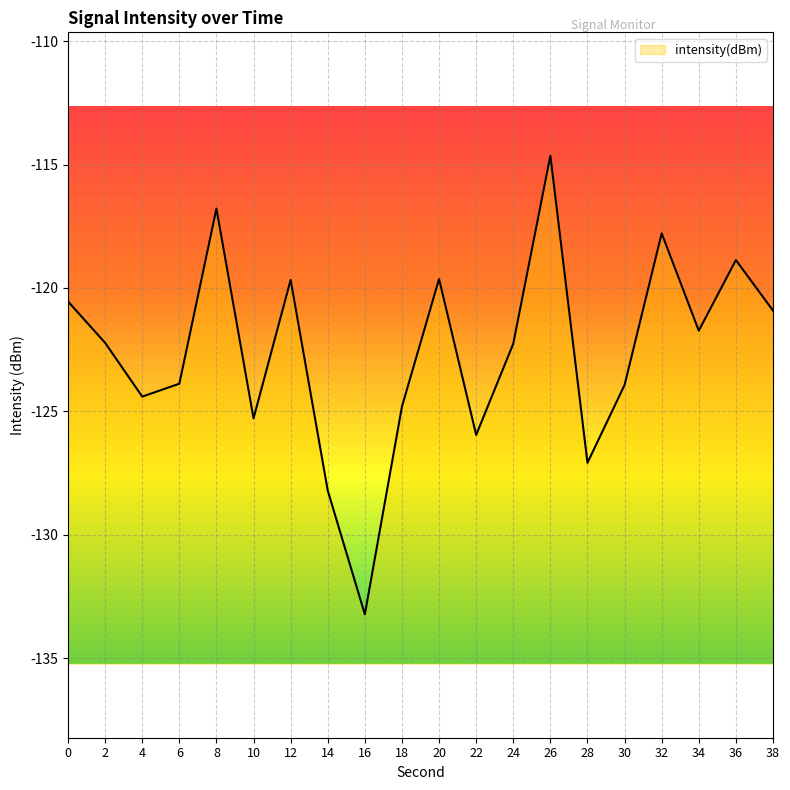

What is the maximum value shown in the chart?

-114.6